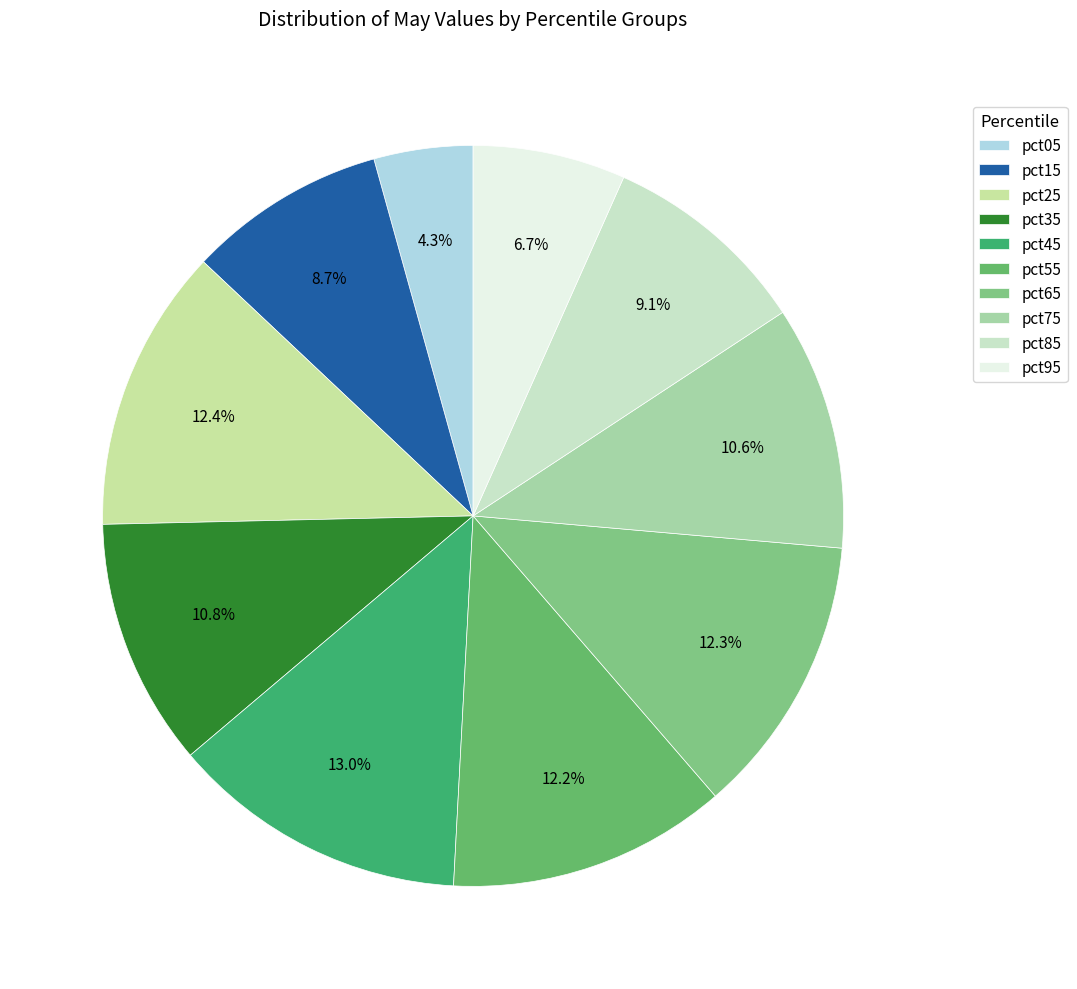

What is the largest slice in the pie chart?

pct45